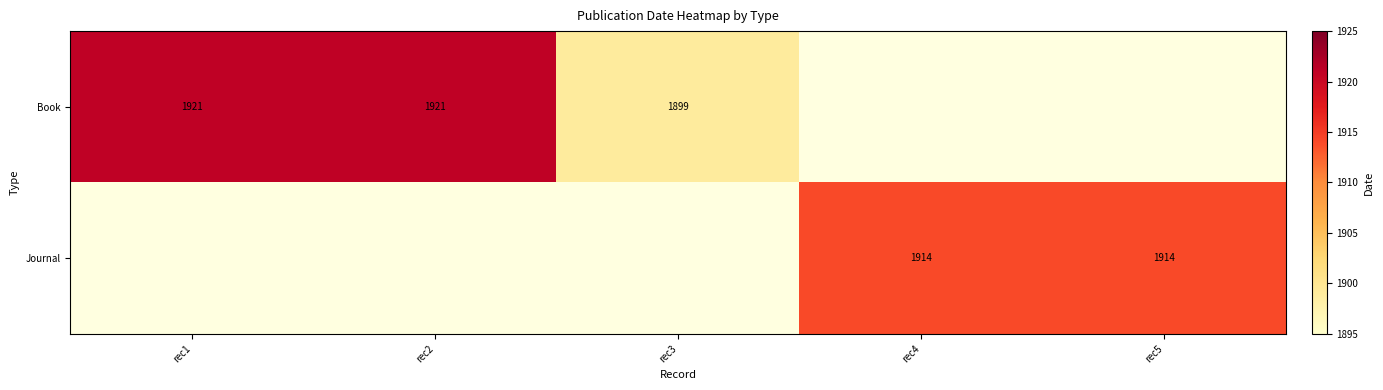

Is it true that Book equals 1921 at rec1?

True